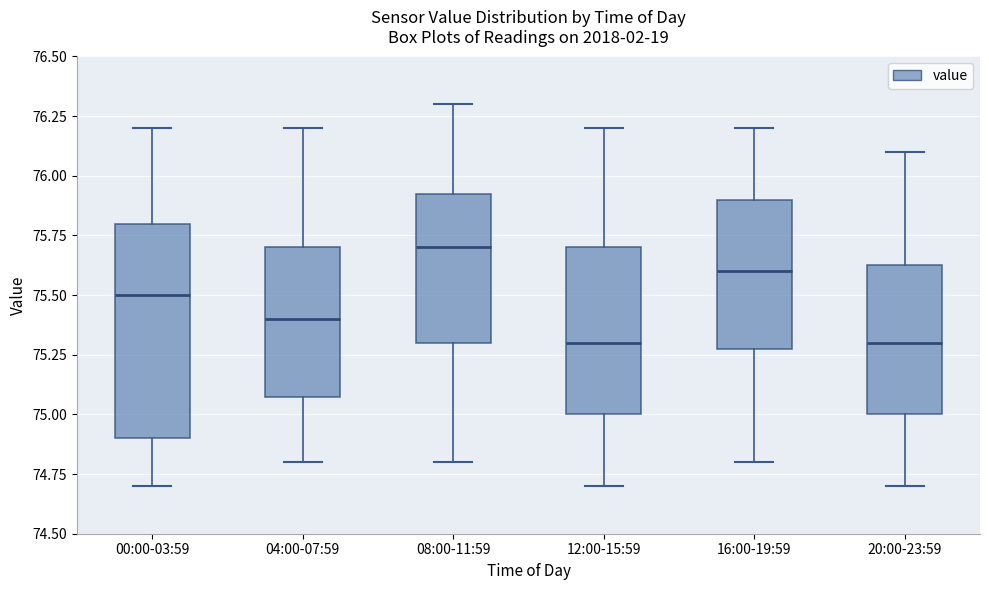

Reading left to right, read every box against the y-axis: the position of its median line, the range the box covers, and the ends of its whiskers. The values are not printed on the chart, so give them approximately, as read against the axis.

00:00-03:59: median 75.50, box 74.90 to 75.80, whiskers 74.70 to 76.20
04:00-07:59: median 75.40, box 75.10 to 75.70, whiskers 74.80 to 76.20
08:00-11:59: median 75.70, box 75.30 to 75.95, whiskers 74.80 to 76.30
12:00-15:59: median 75.30, box 75.00 to 75.70, whiskers 74.70 to 76.20
16:00-19:59: median 75.60, box 75.30 to 75.90, whiskers 74.80 to 76.20
20:00-23:59: median 75.30, box 75.00 to 75.65, whiskers 74.70 to 76.10